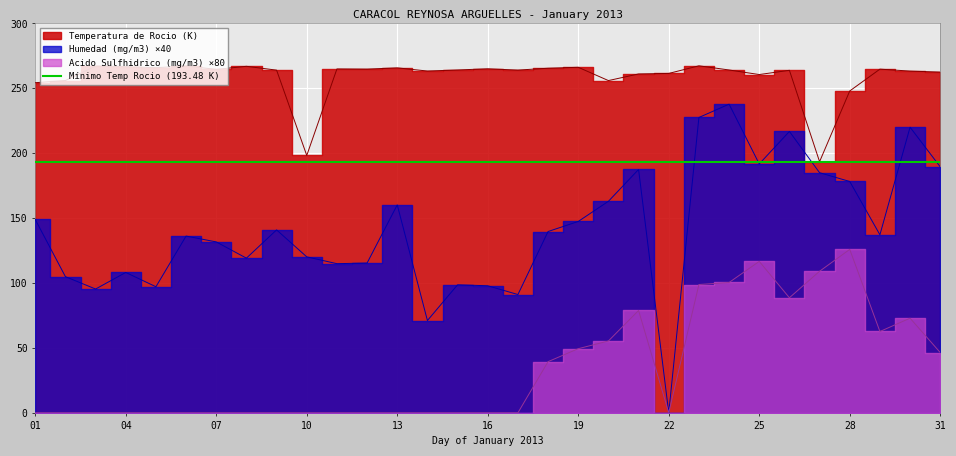

At 09, list the series in order from smallest to largest.

Acido Sulfhidrico (mg/m3), Humedad (mg/m3), Temperatura de Rocio (K)